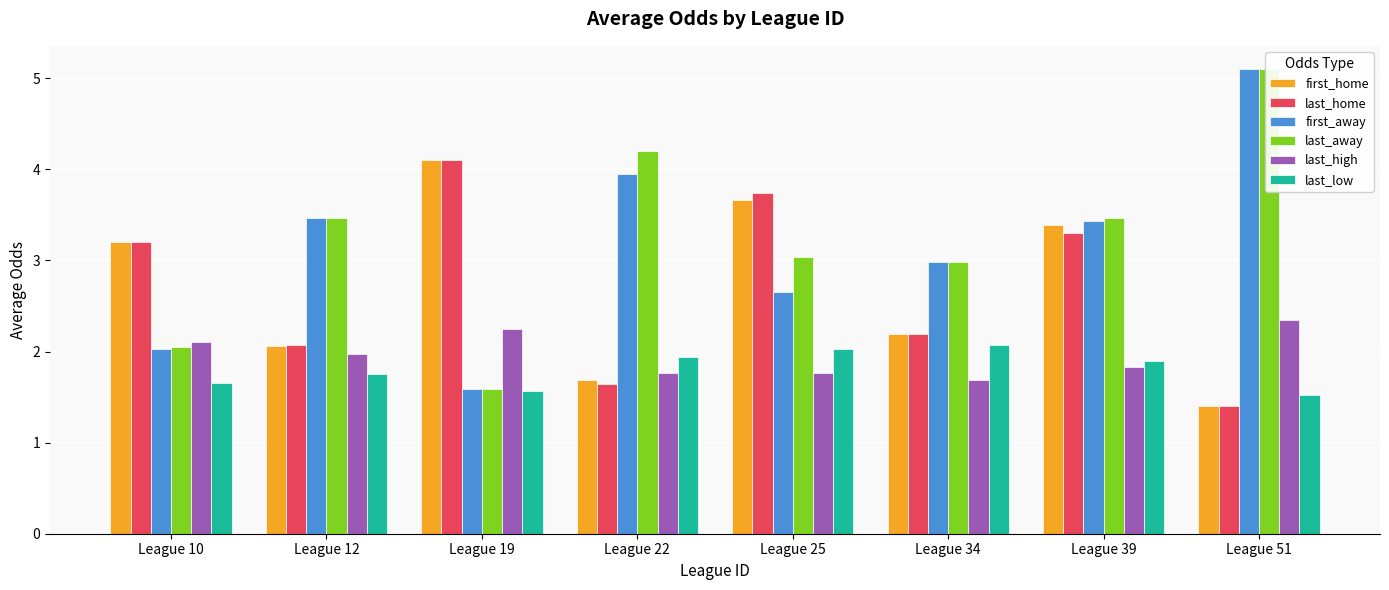

The value of last_away at League 19 is 1.6. True or false?

True